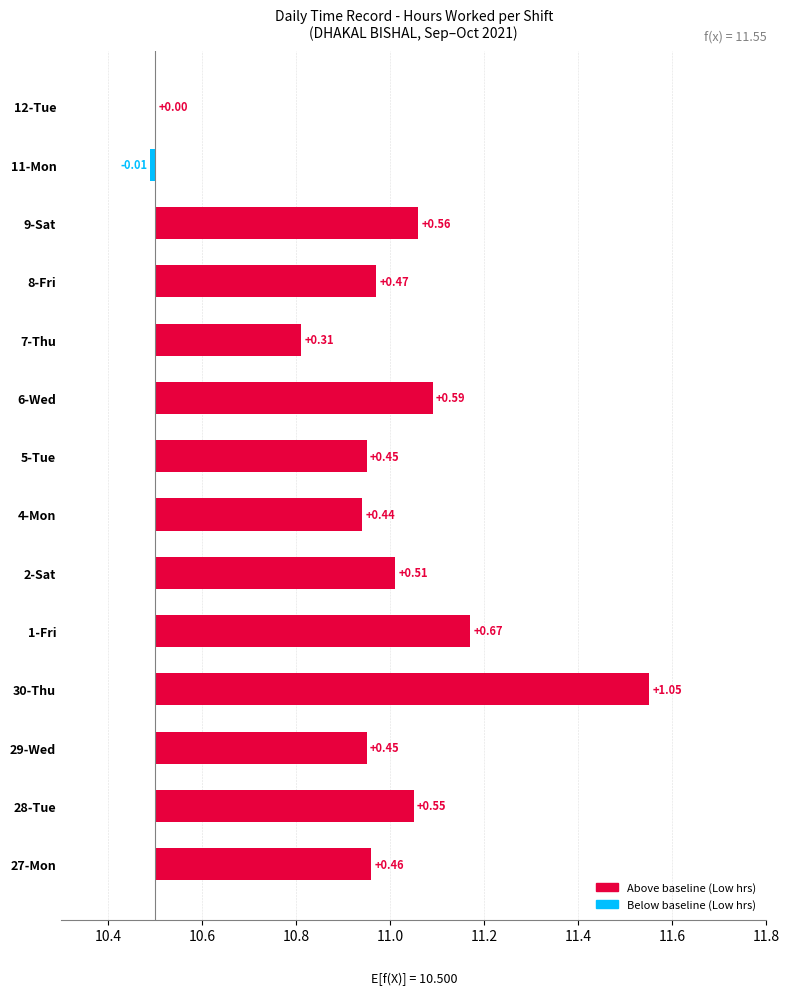

The chart shows a value of 5.7 at 7-Thu. True or false?

False